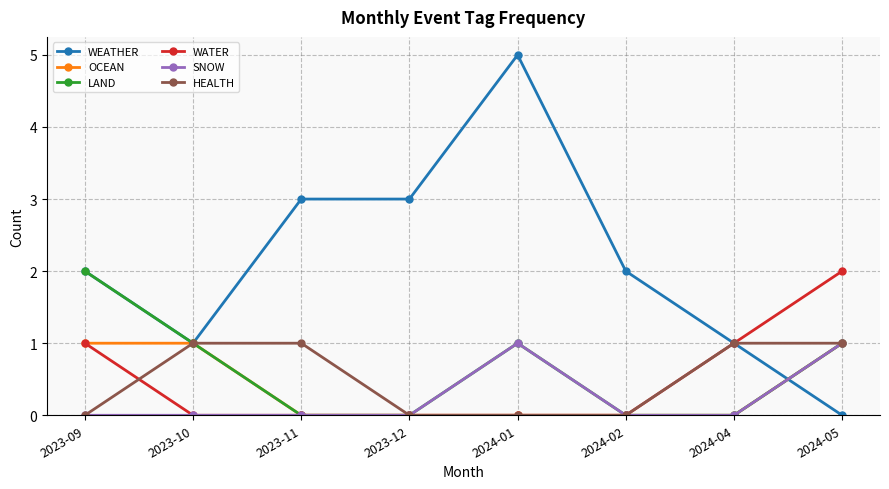

What is the value of the LAND point at the 5th from the left?

1